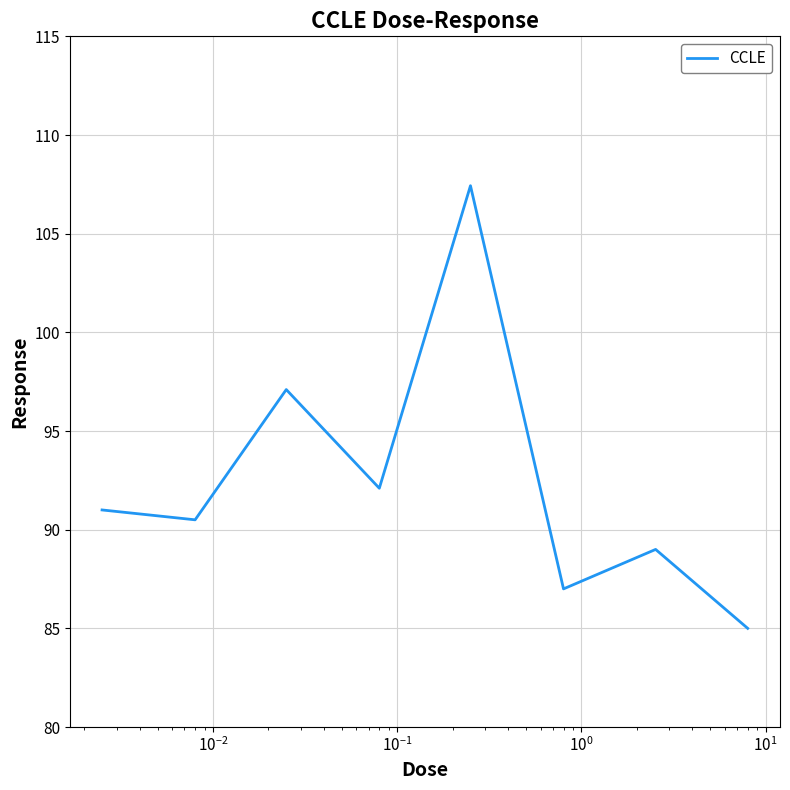

What is the difference between the maximum and second lowest values?

20.4